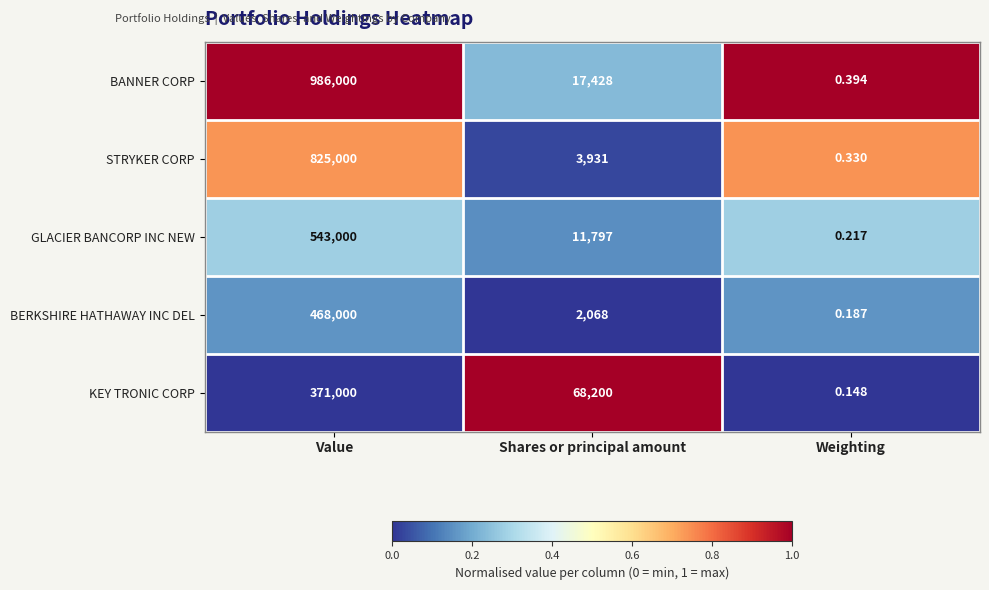

Rank the series by their maximum value, from highest to lowest.

BANNER CORP, STRYKER CORP, GLACIER BANCORP INC NEW, BERKSHIRE HATHAWAY INC DEL, KEY TRONIC CORP